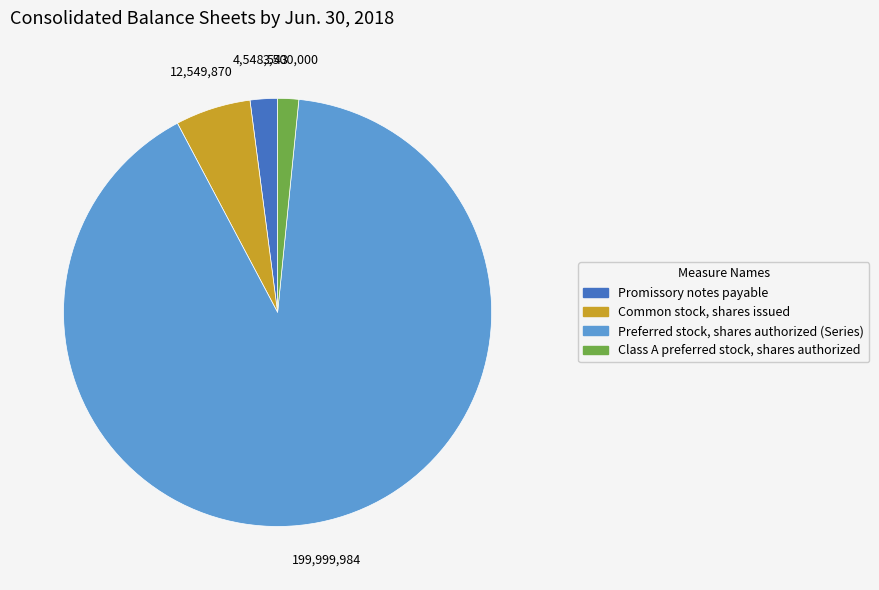

Does any single category account for the majority?

Yes